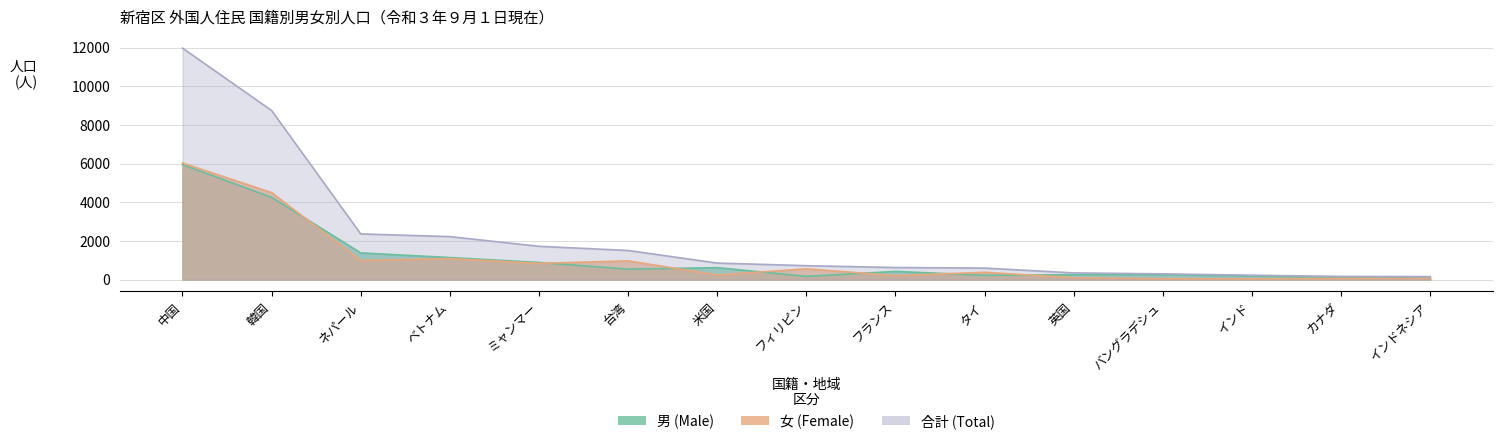

How many data points in 女 are above 373?

7